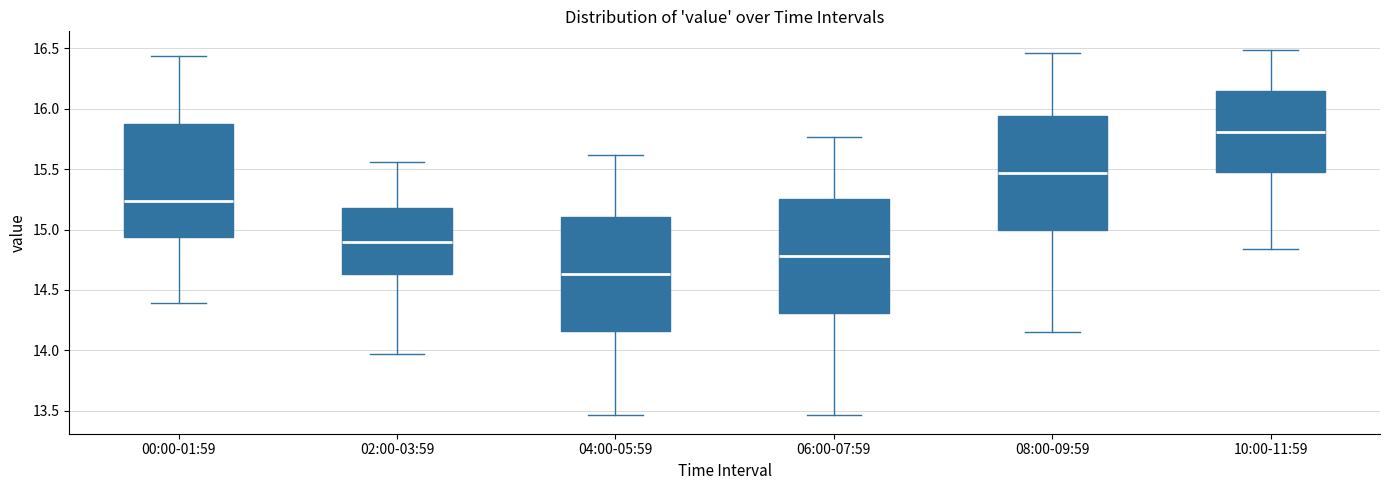

Which box's median line is the highest?

10:00-11:59